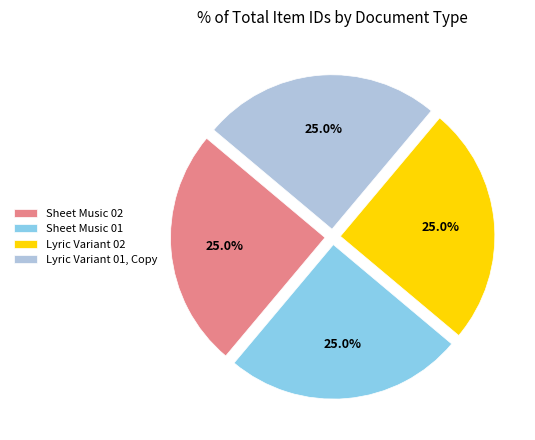

Is there a majority slice in this chart?

No